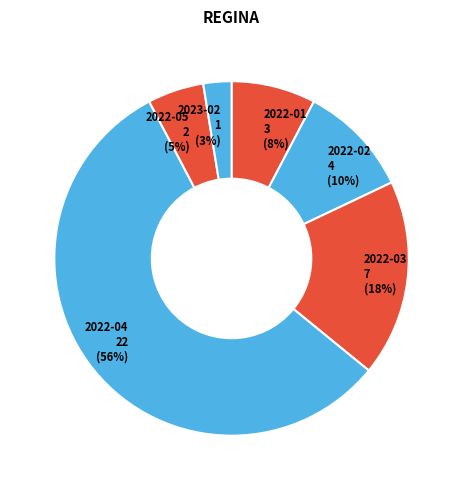

Is there any slice that represents more than half of the pie?

Yes